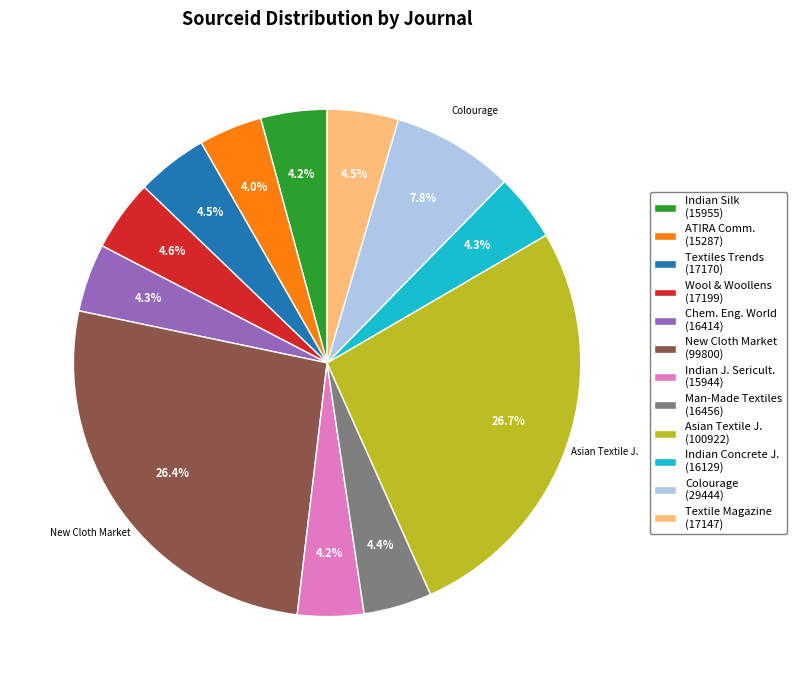

Is ATIRA Comm. (15287) the majority of the pie?

No